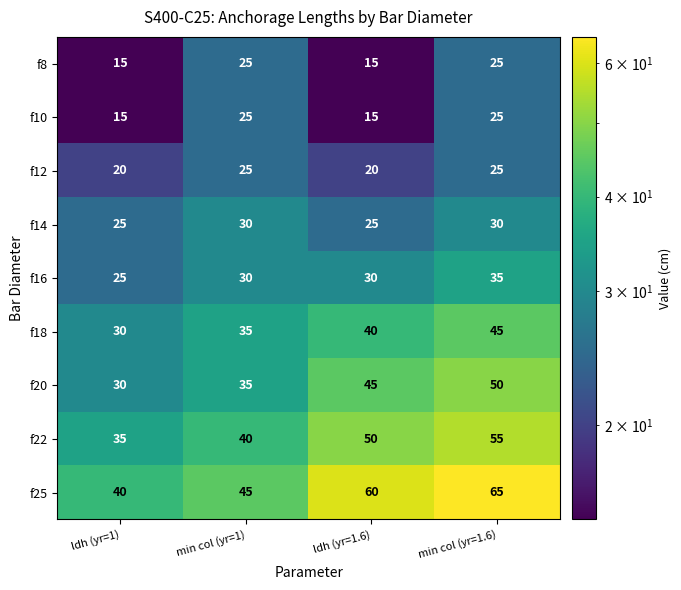

Count the number of data series in this chart.

9